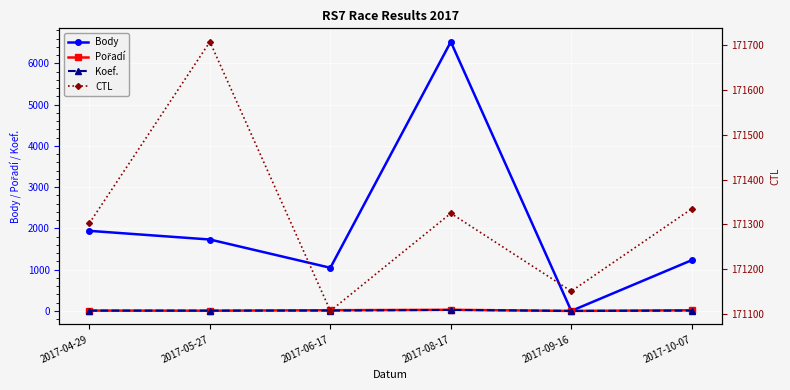

What is the label of the 1st point from the left?

2017-04-29